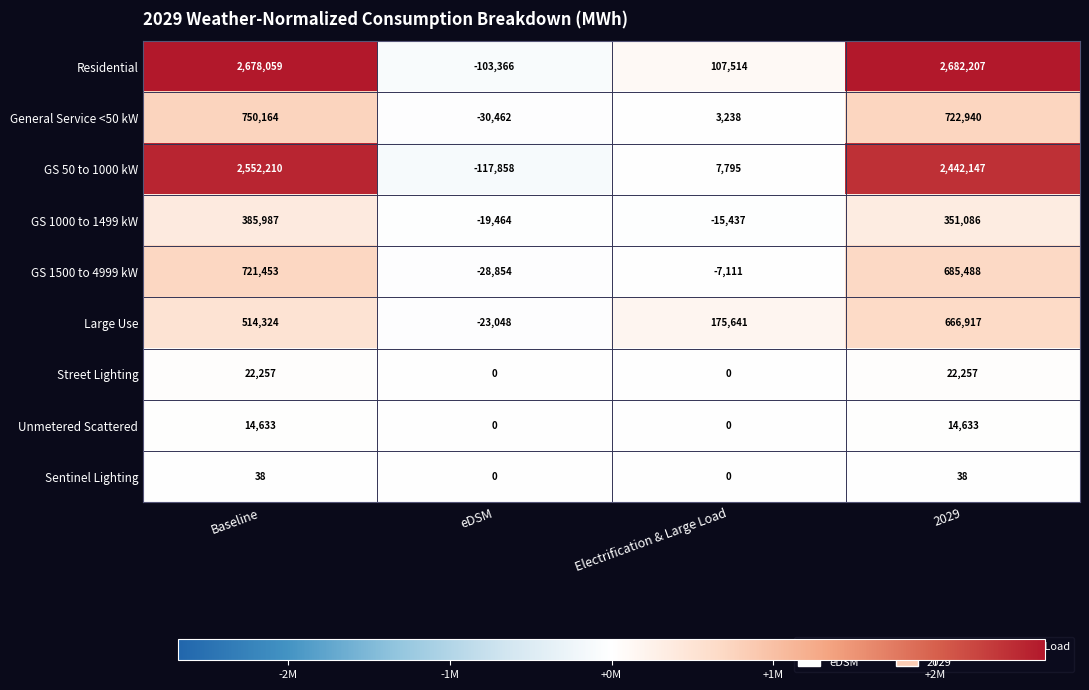

Which series has the largest total across all categories?

Residential